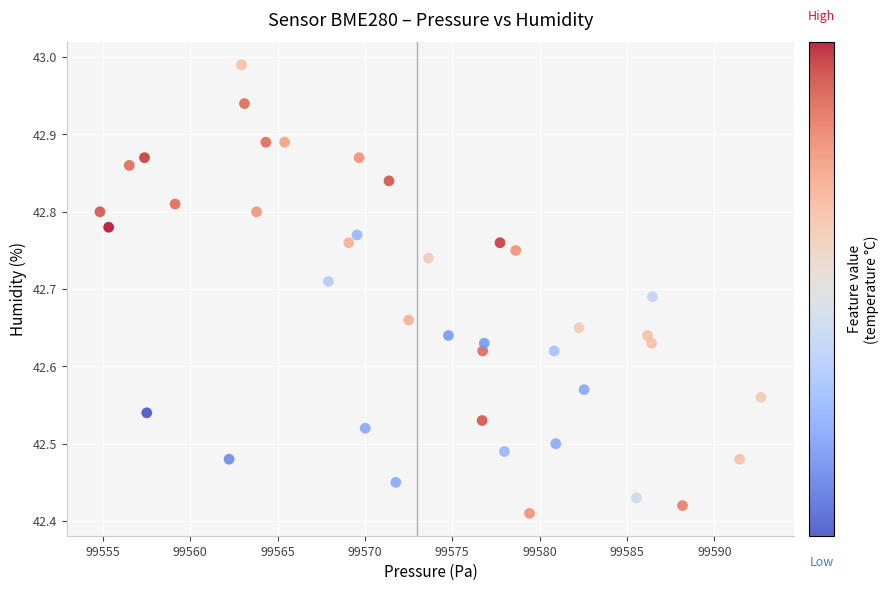

What is the range of Y values (max minus min)?

0.6